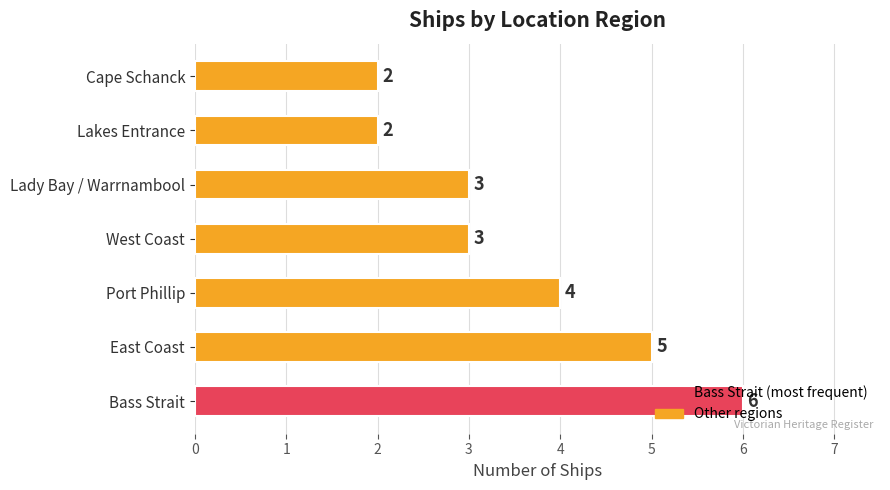

What is the smallest value displayed?

2